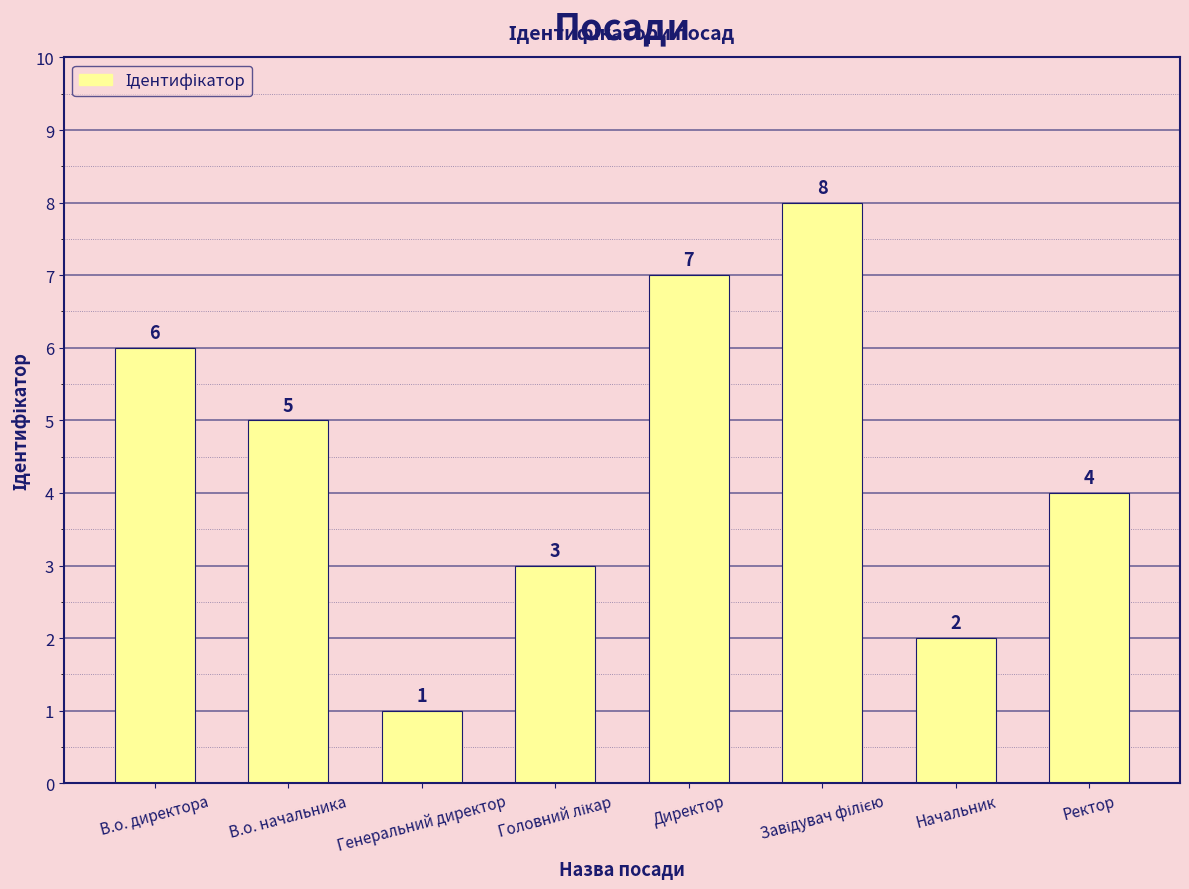

True or false: the data shows 2 at Начальник.

True